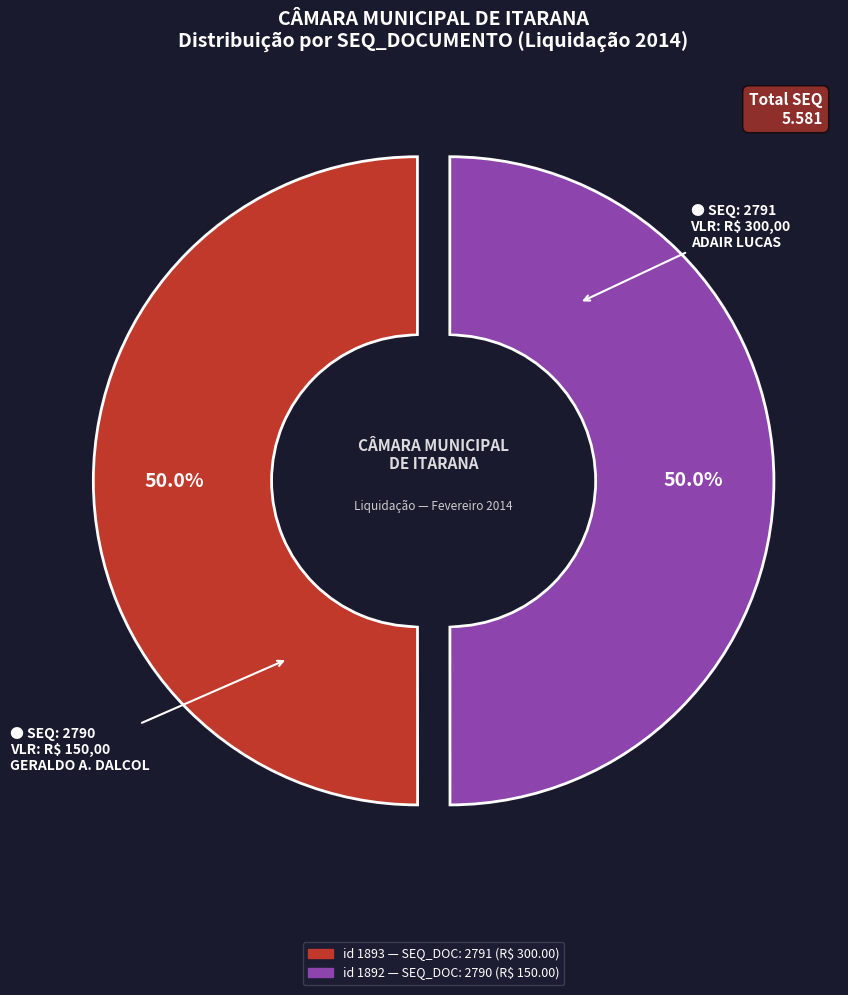

Between 1892 and 1893, which is larger?

1893